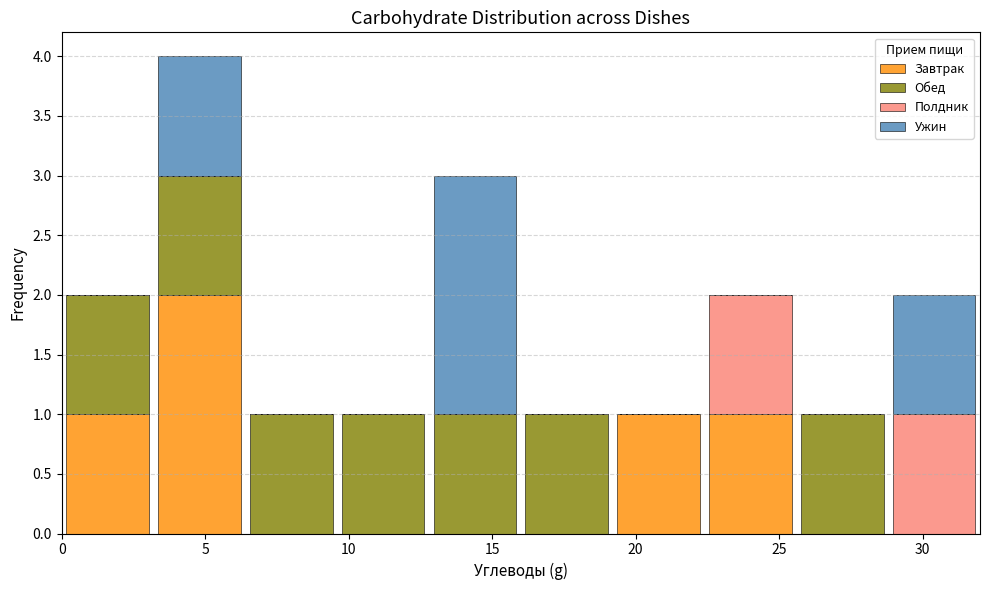

Reading left to right, transcribe this chart: for each stacked bar, give the range it covers on the x-axis and its total height. Neither the bar edges nor the heights are printed on the chart, so give them approximately, as read against the axes.

0.0 to 3.2: 2
3.2 to 6.4: 4
6.4 to 9.6: 1
9.6 to 12.8: 1
12.8 to 16.0: 3
16.0 to 19.2: 1
19.2 to 22.4: 1
22.4 to 25.6: 2
25.6 to 28.8: 1
28.8 to 32.0: 2